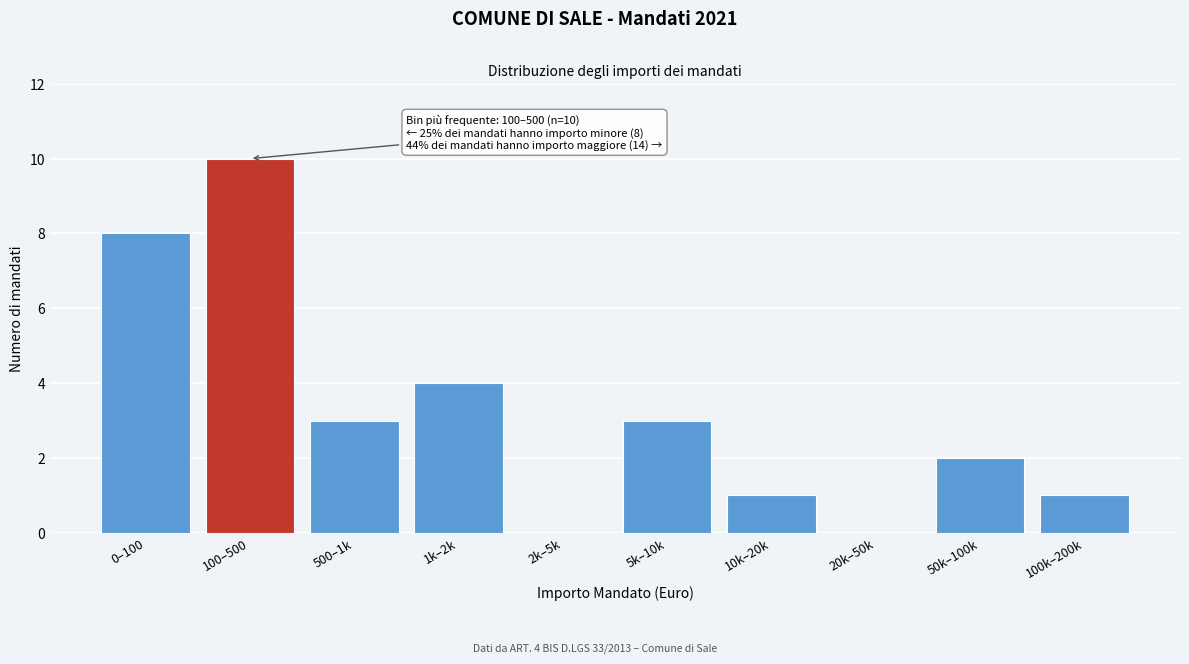

Reading right to left, what are all the values shown in this chart?

100k–200k=1	50k–100k=2	20k–50k=0	10k–20k=1	5k–10k=3	2k–5k=0	1k–2k=4	500–1k=3	100–500=10	0–100=8